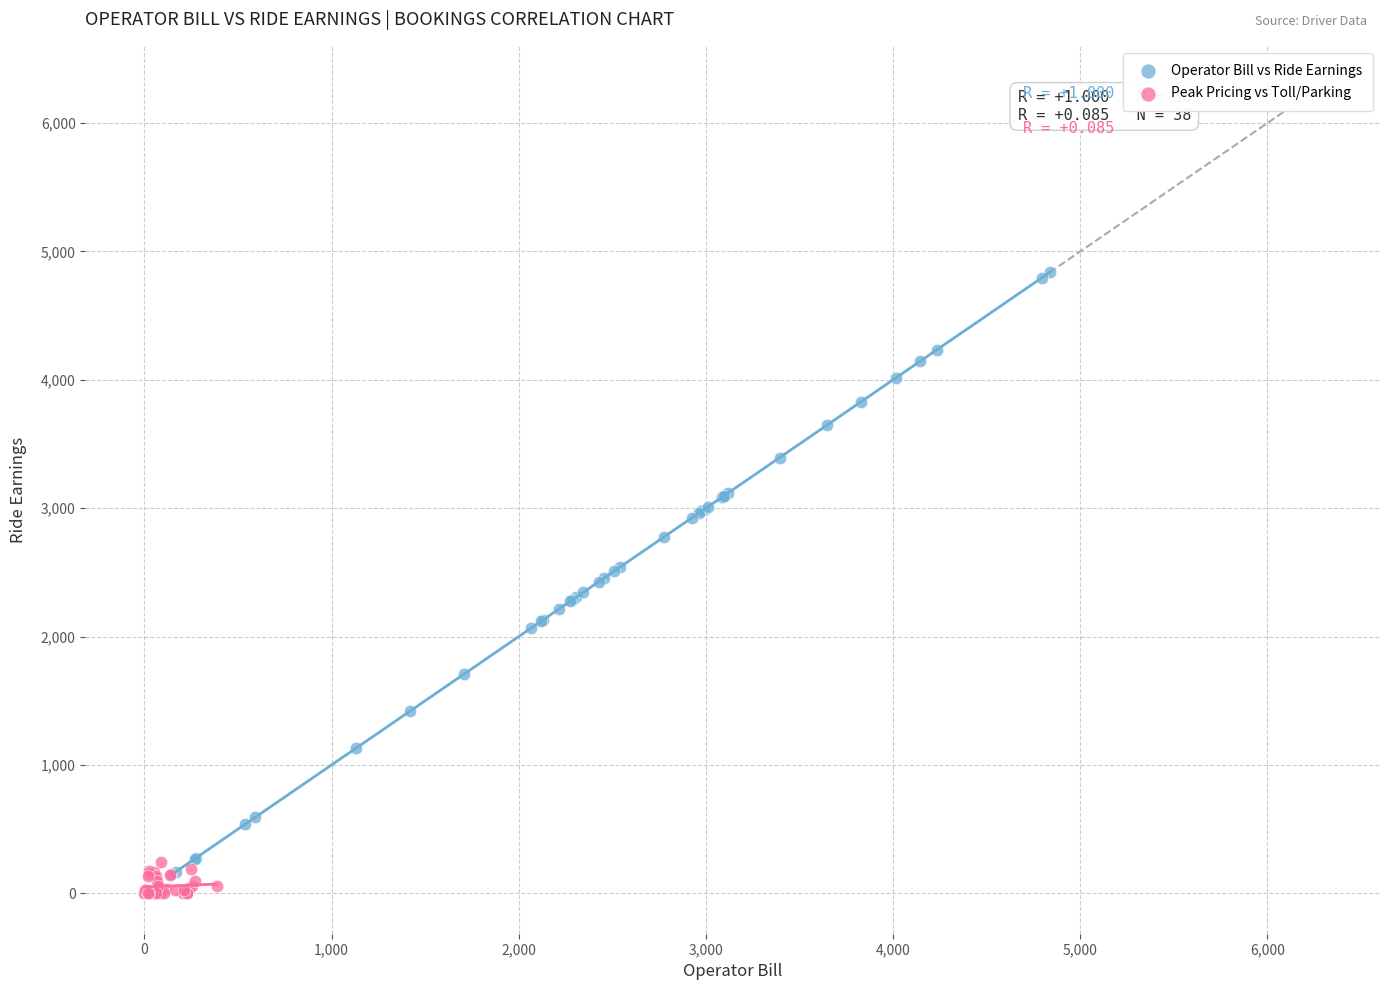

Which series reaches the maximum Y coordinate?

Operator Bill vs Ride Earnings